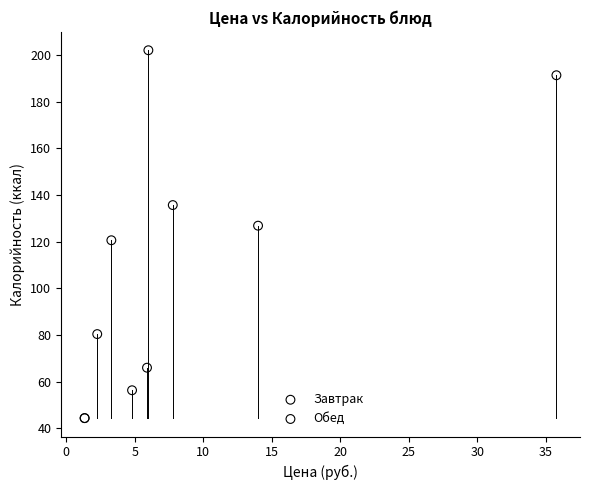

What are all the series names shown in the legend?

Завтрак, Обед